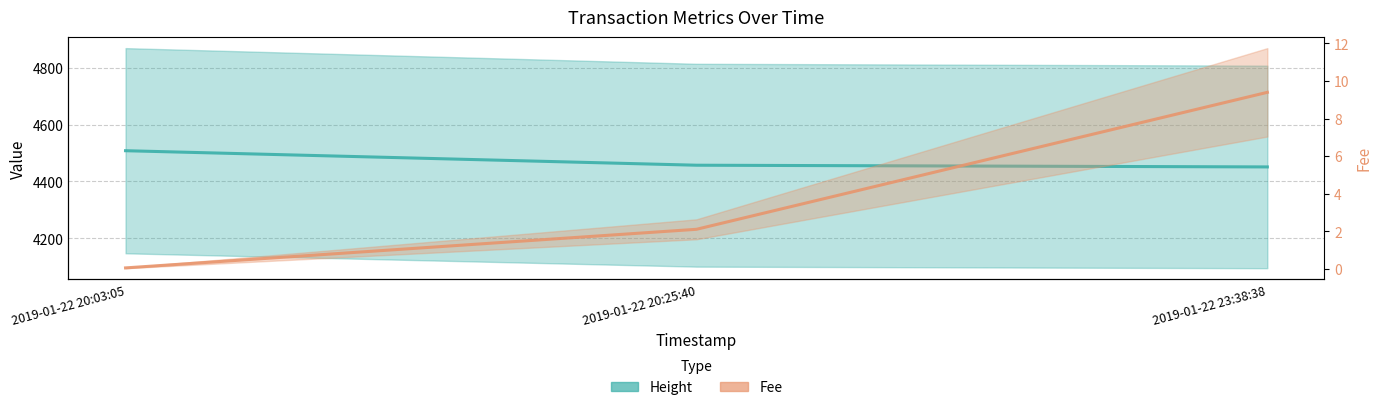

The value of Height at 2019-01-22 20:03:05 is 6014.5. True or false?

False